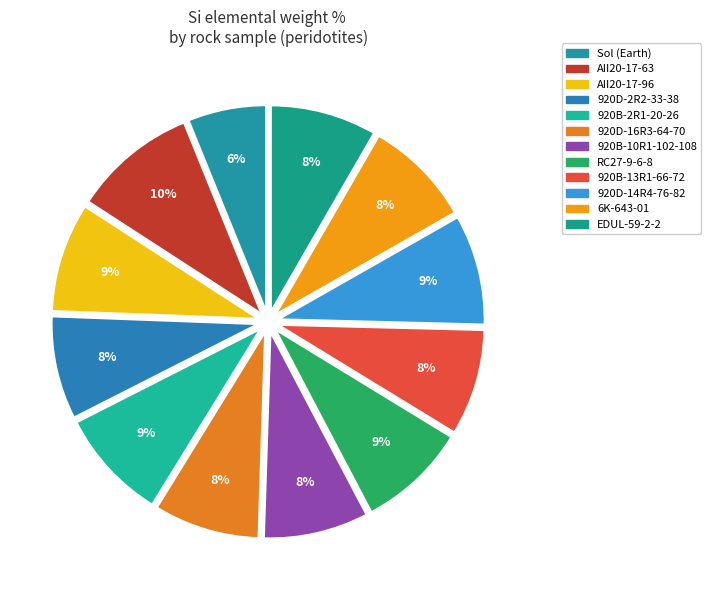

Is it true that Sol (Earth) is 6% of the pie?

True